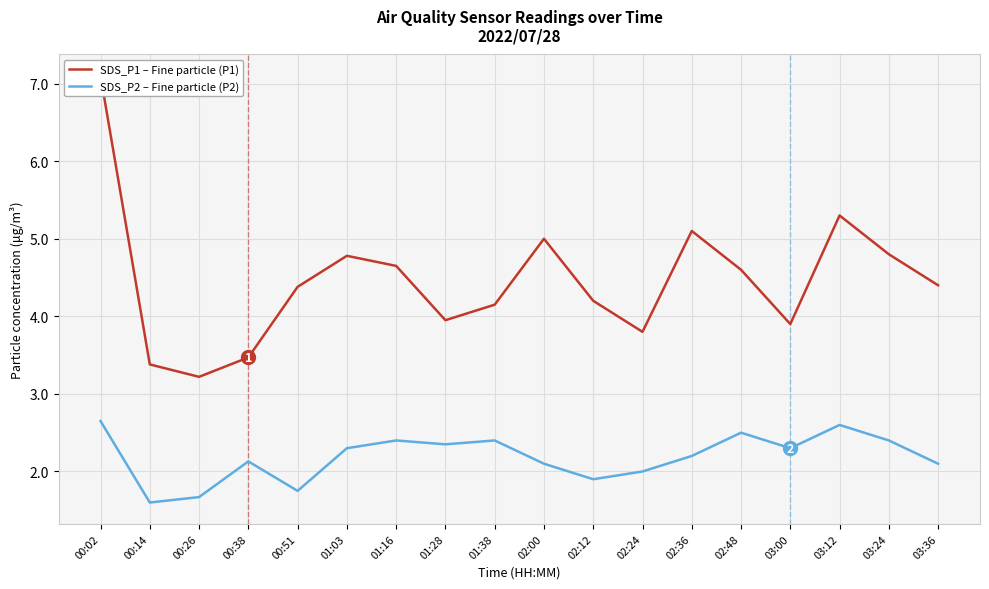

Where does the SDS_P2 – Fine particle (P2) series first go above 2?

00:02